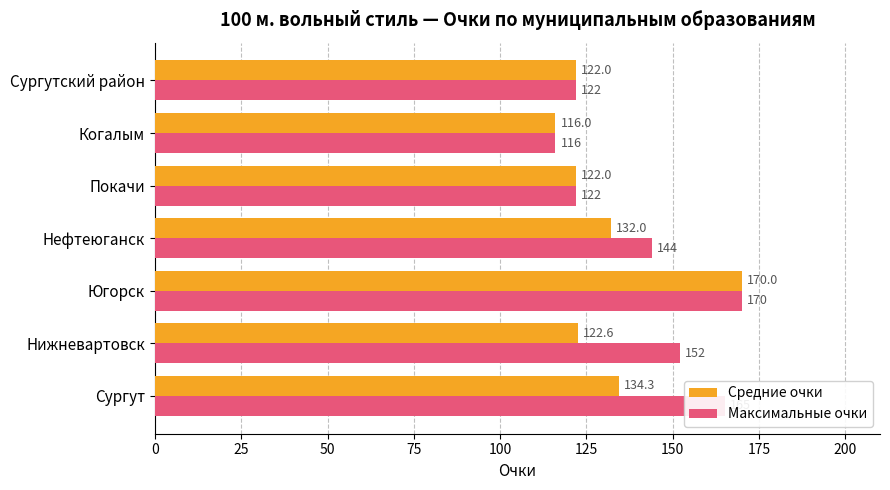

The Максимальные очки series shows 62.2 at Нефтеюганск. True or false?

False